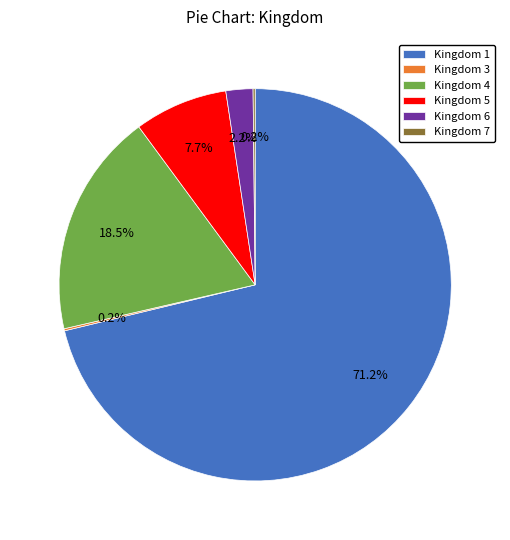

Does any single category account for the majority?

Yes